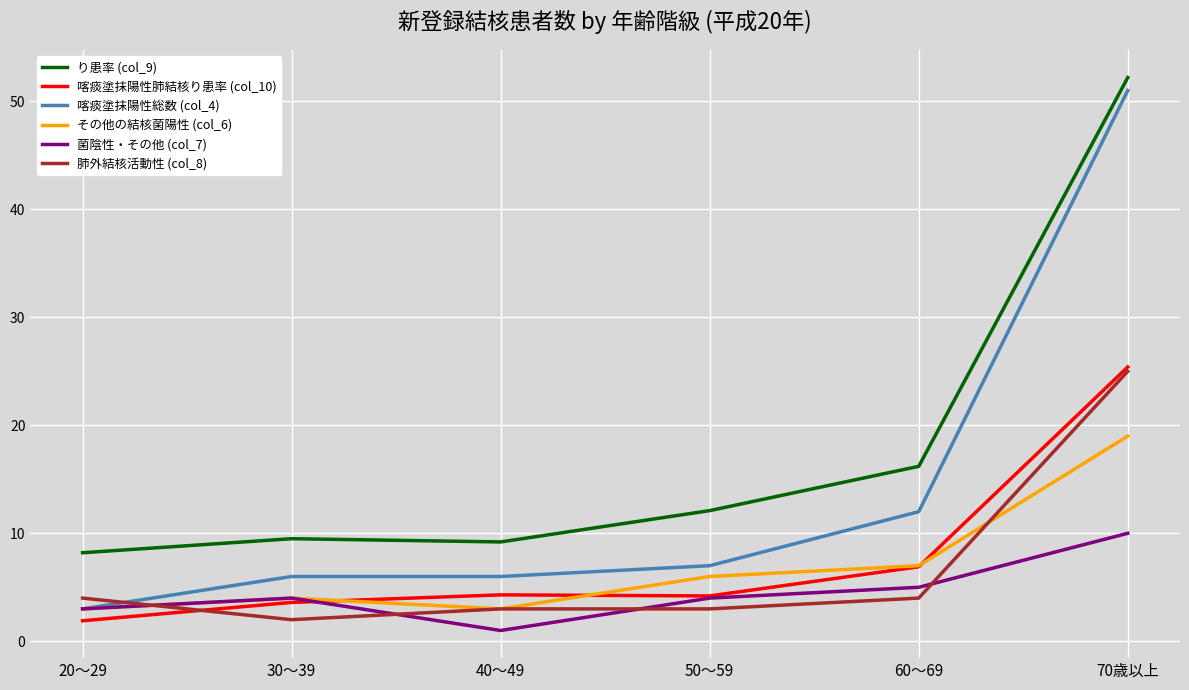

True or false: 菌陰性・その他 (col_7) has more than 2 points higher than both neighbors.

False